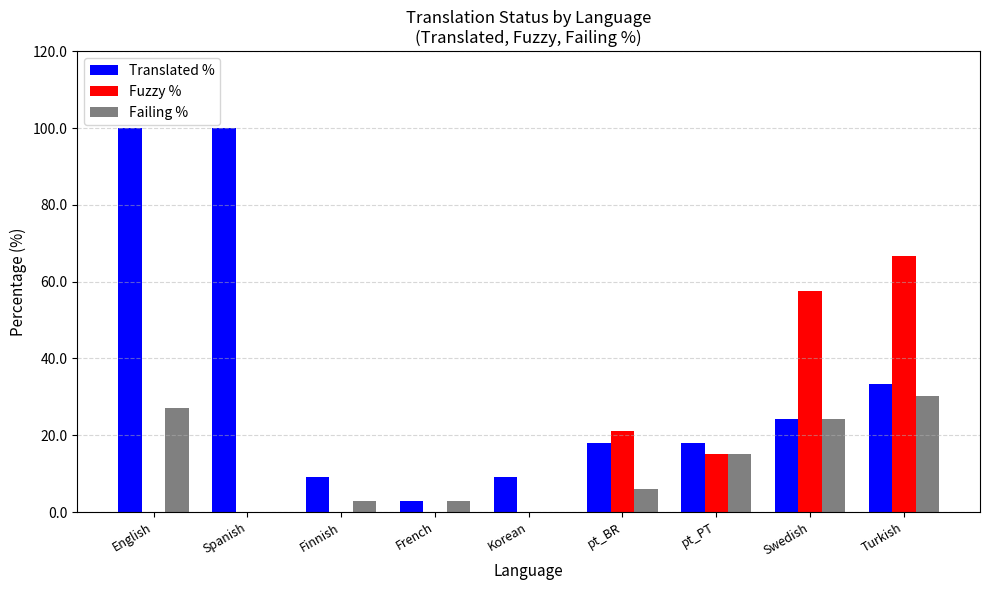

Between English and pt_BR, which series saw the biggest shift?

Translated %